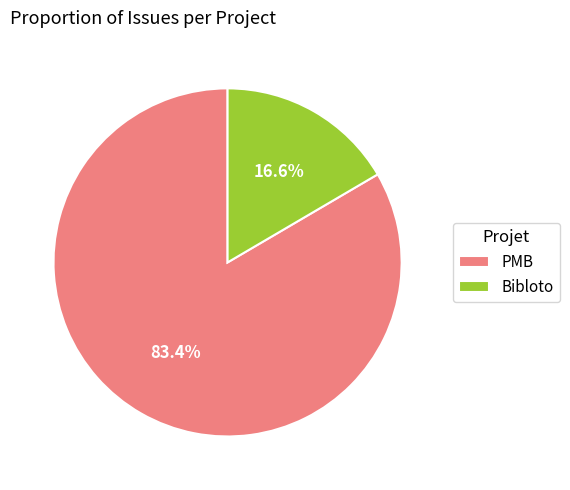

True or false: PMB accounts for 89% of the total.

False